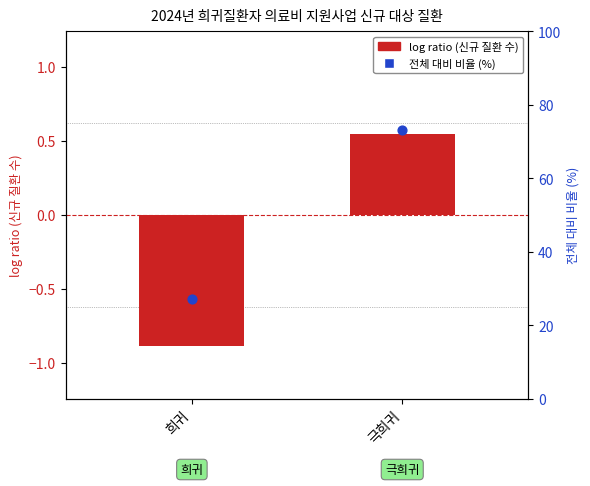

Which series reaches the maximum Y coordinate?

전체 대비 비율 (%)